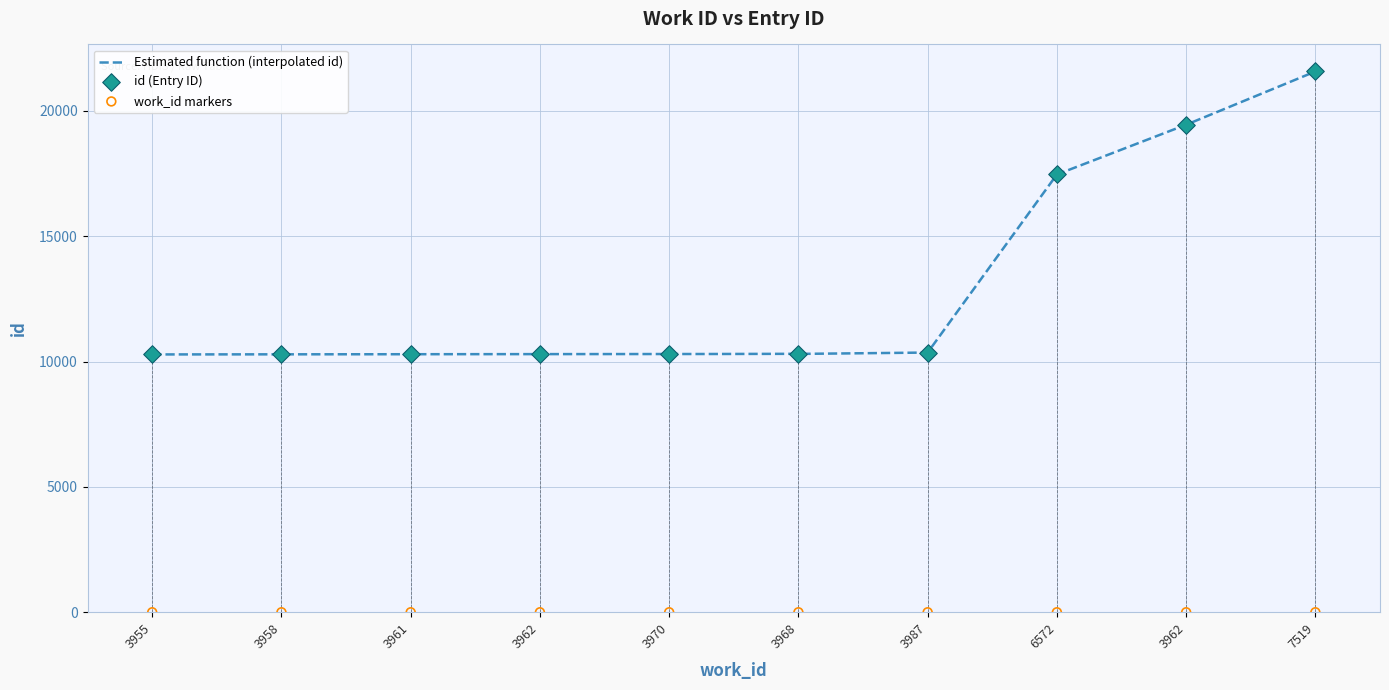

Which has a higher value, 3962 or 3968?

3968